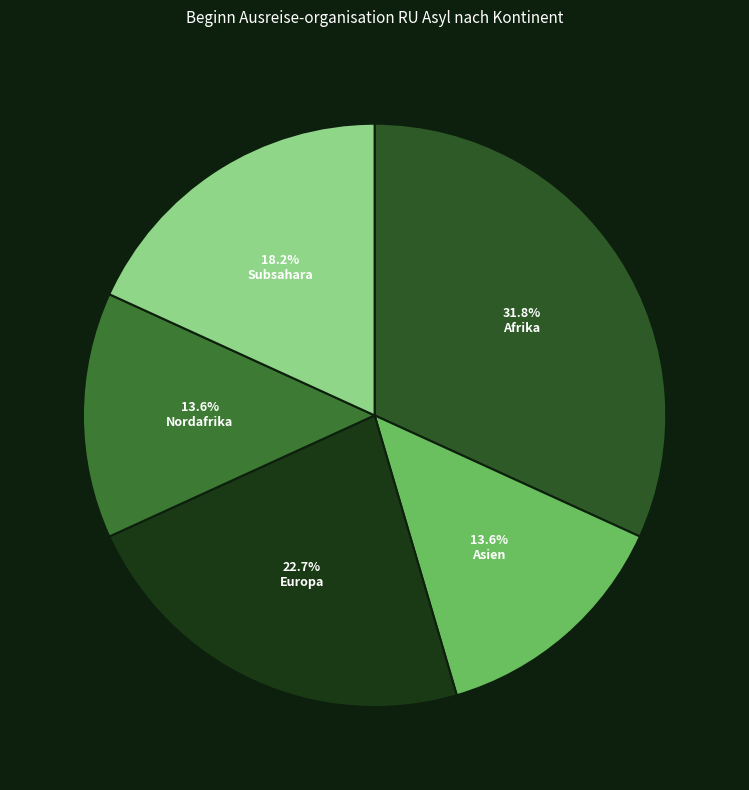

To the nearest percent, what percentage of the pie is Asien?

14%